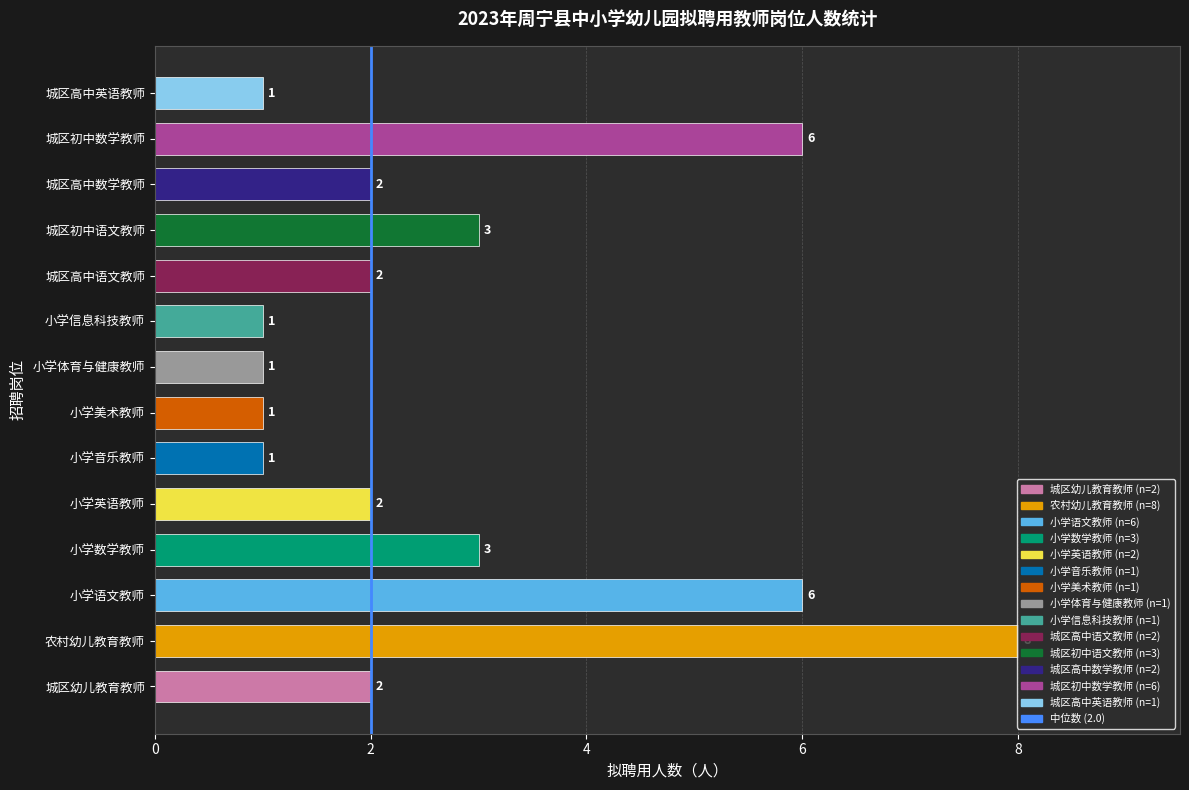

At which category does the chart reach its peak across all series?

农村幼儿教育教师